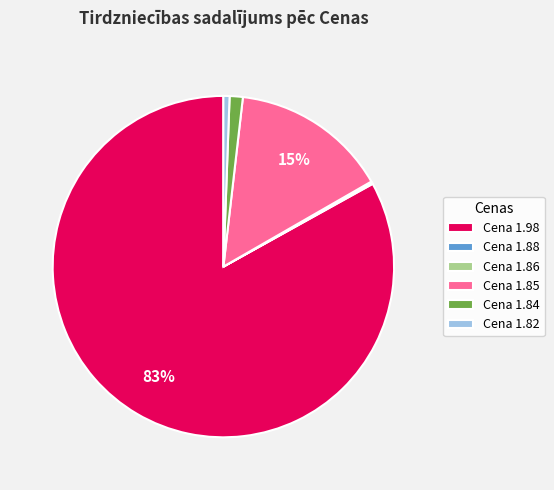

To the nearest percent, what portion does Cena 1.98 represent?

83%